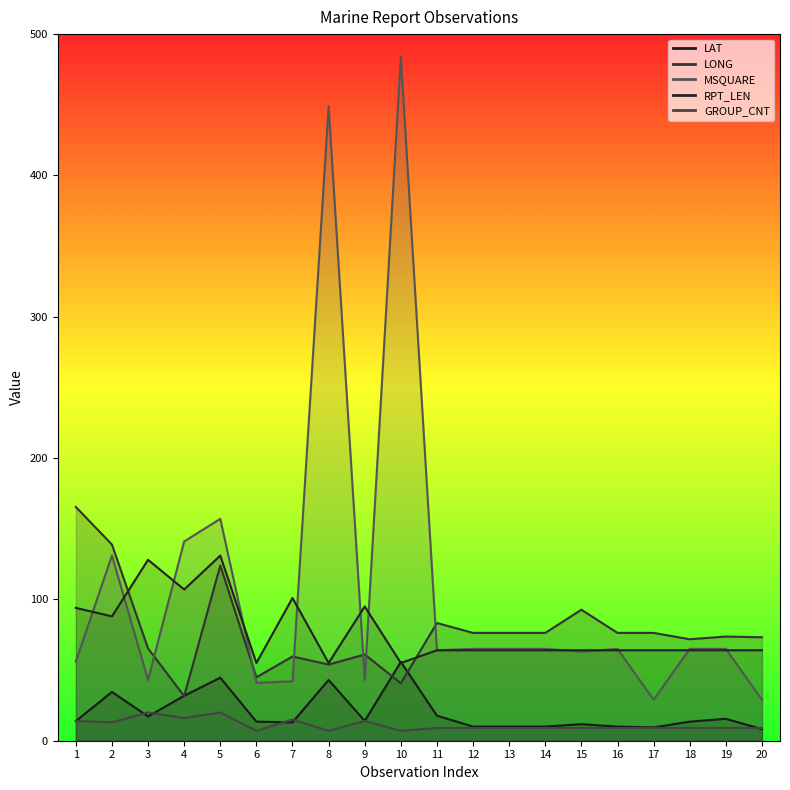

How many lines are shown in the chart?

5